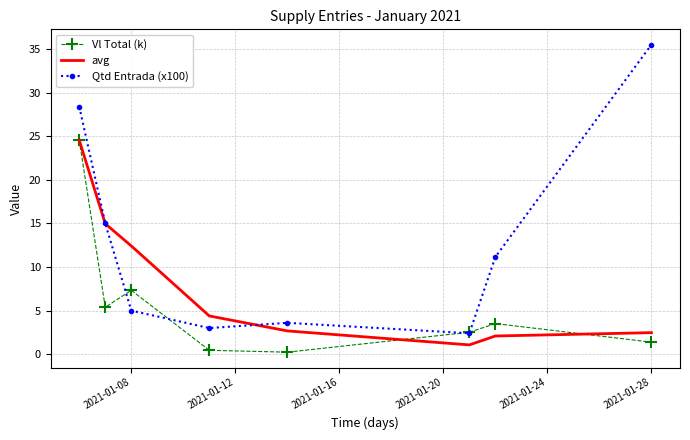

What is the highest value of the Vl Total (k) series?

24.5